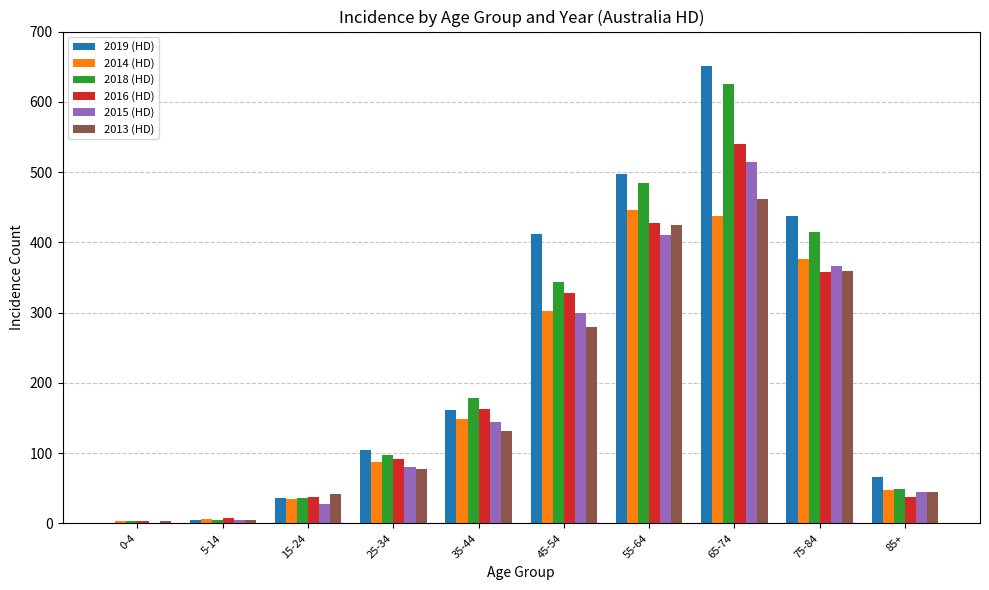

What is the sum of the 2014 (HD) values at 35-44 and 75-84?

526